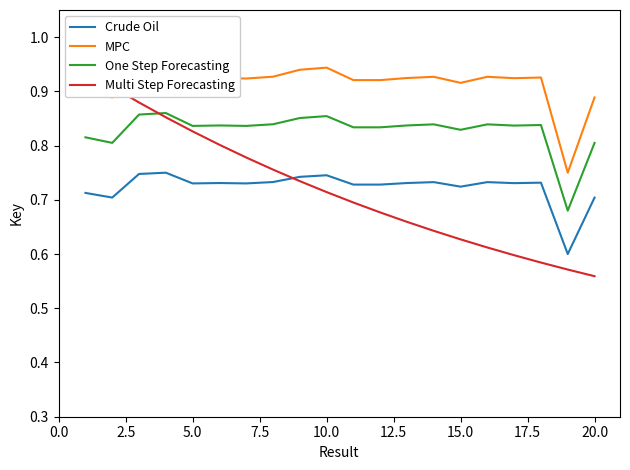

True or false: MPC and One Step Forecasting cross at least once.

False